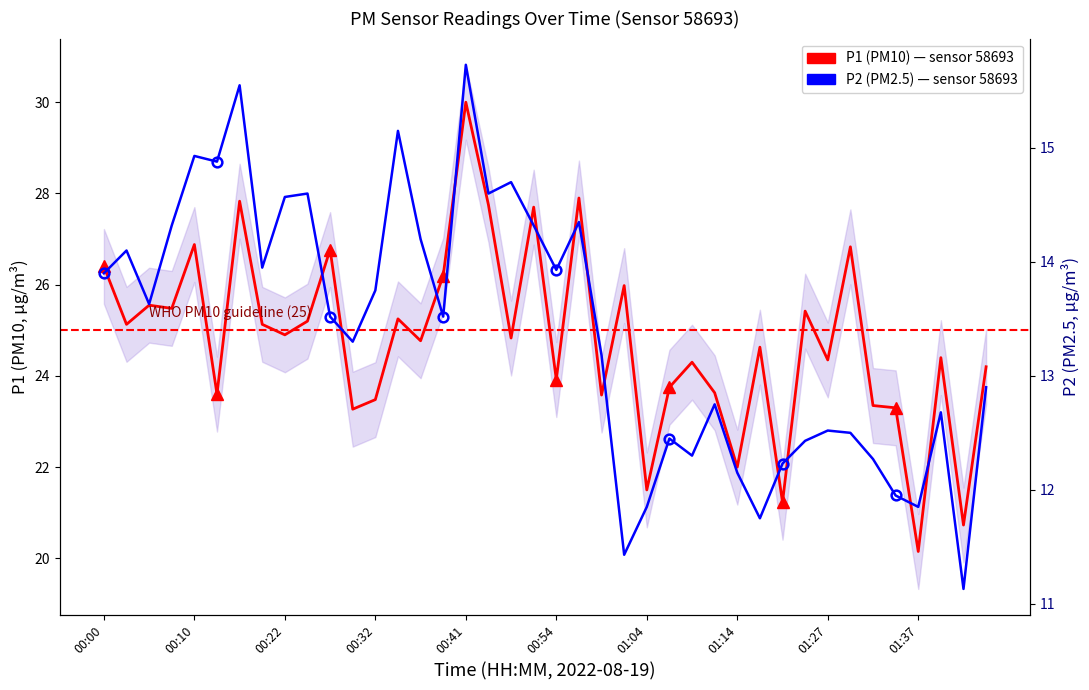

What is the maximum value shown in the chart?

30.0